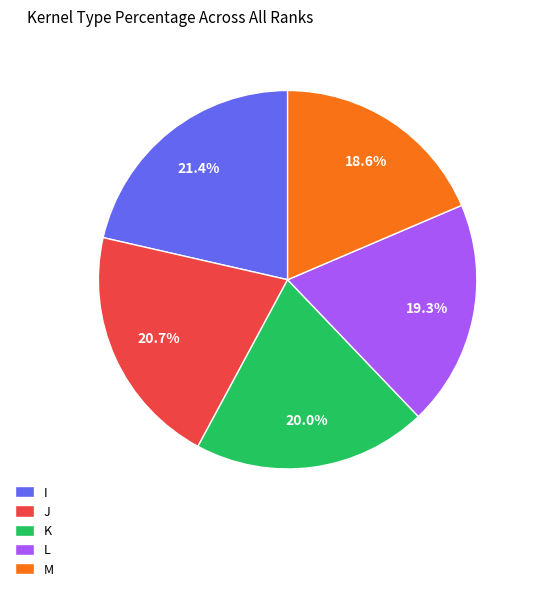

Is there a majority slice in this chart?

No